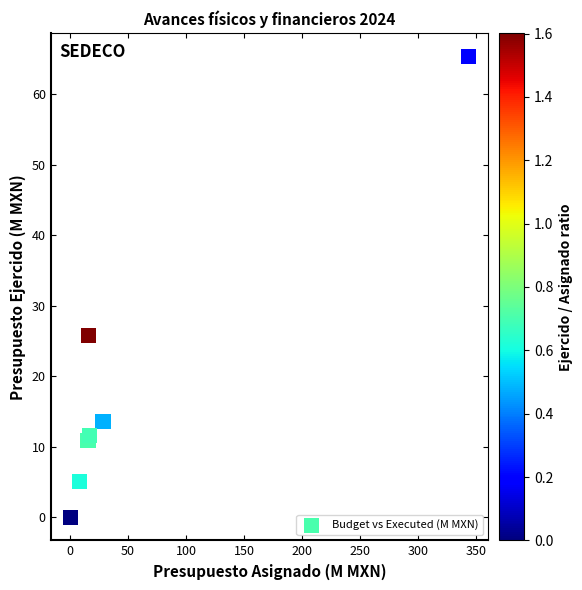

What Y value in the scatter plot is closest to 32?

25.8